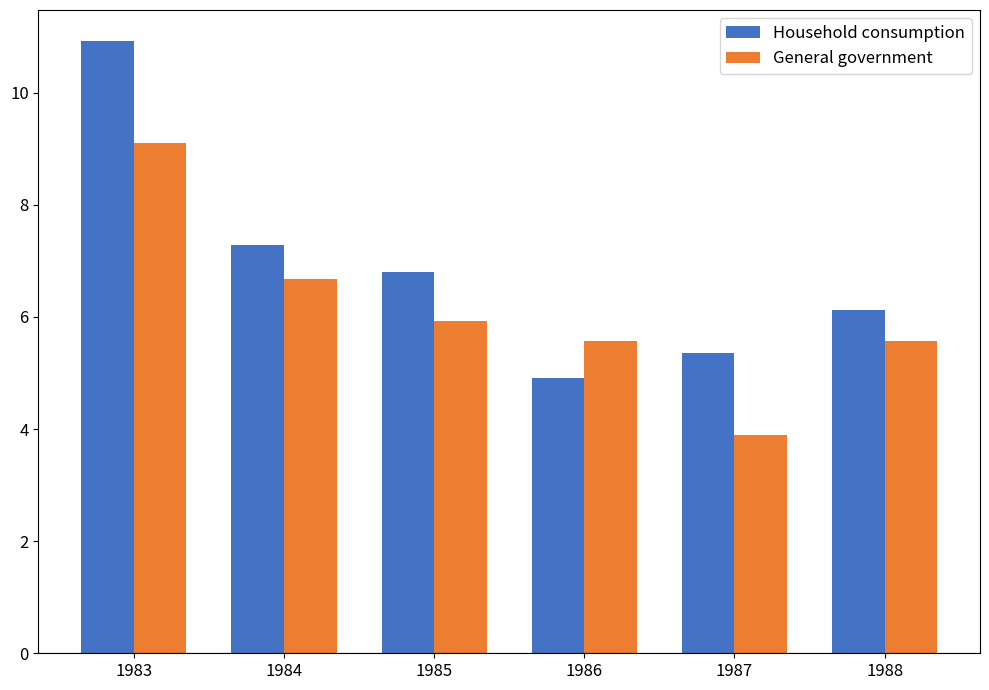

Is it true that Household consumption equals 6.1 at 1988?

True